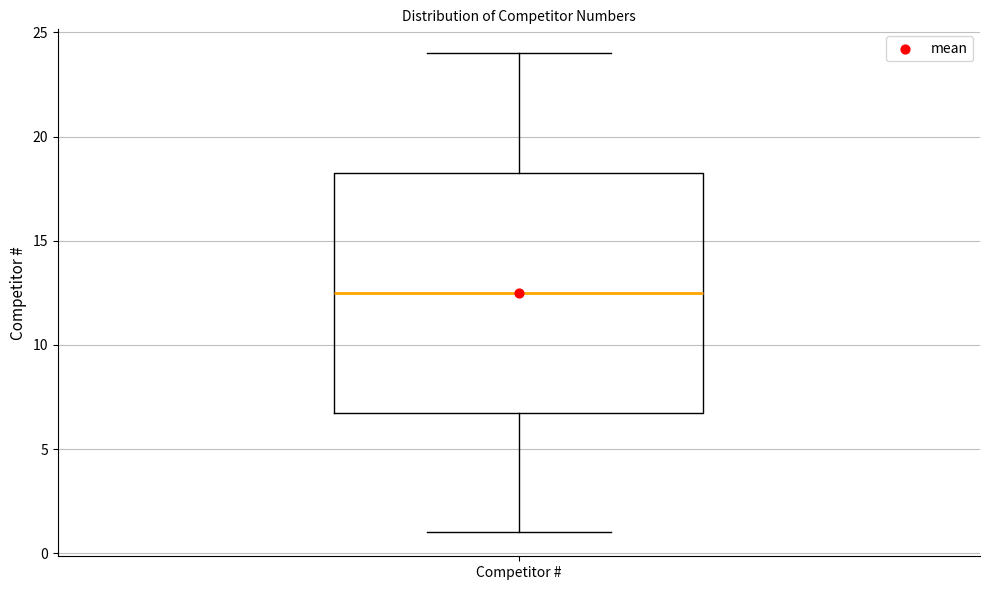

Transcribe this box plot: give where the median line is, the range the box spans, and where the two whiskers end, as read against the y-axis. The values are not printed on the chart, so give them approximately, as read against the axis.

median 12.5, box 7.0 to 18.5, whiskers 1.0 to 24.0